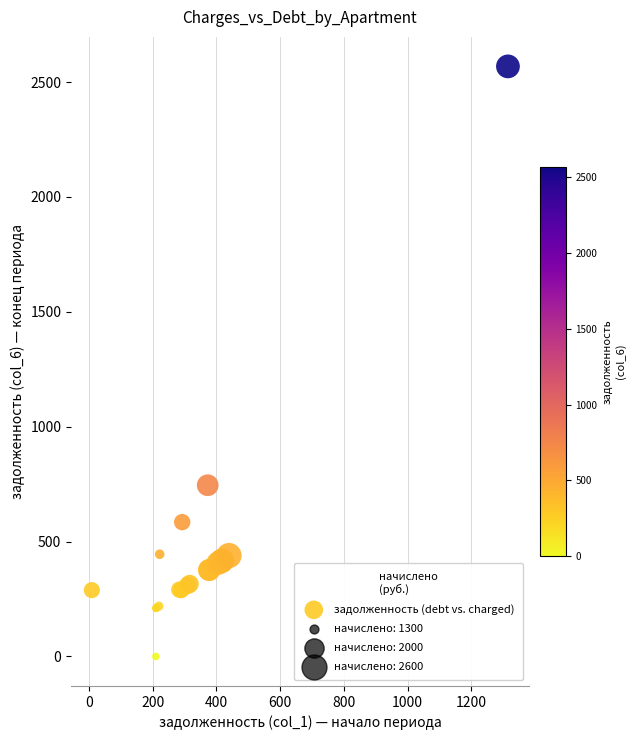

What Y value in the scatter plot is closest to 1284?

745.3